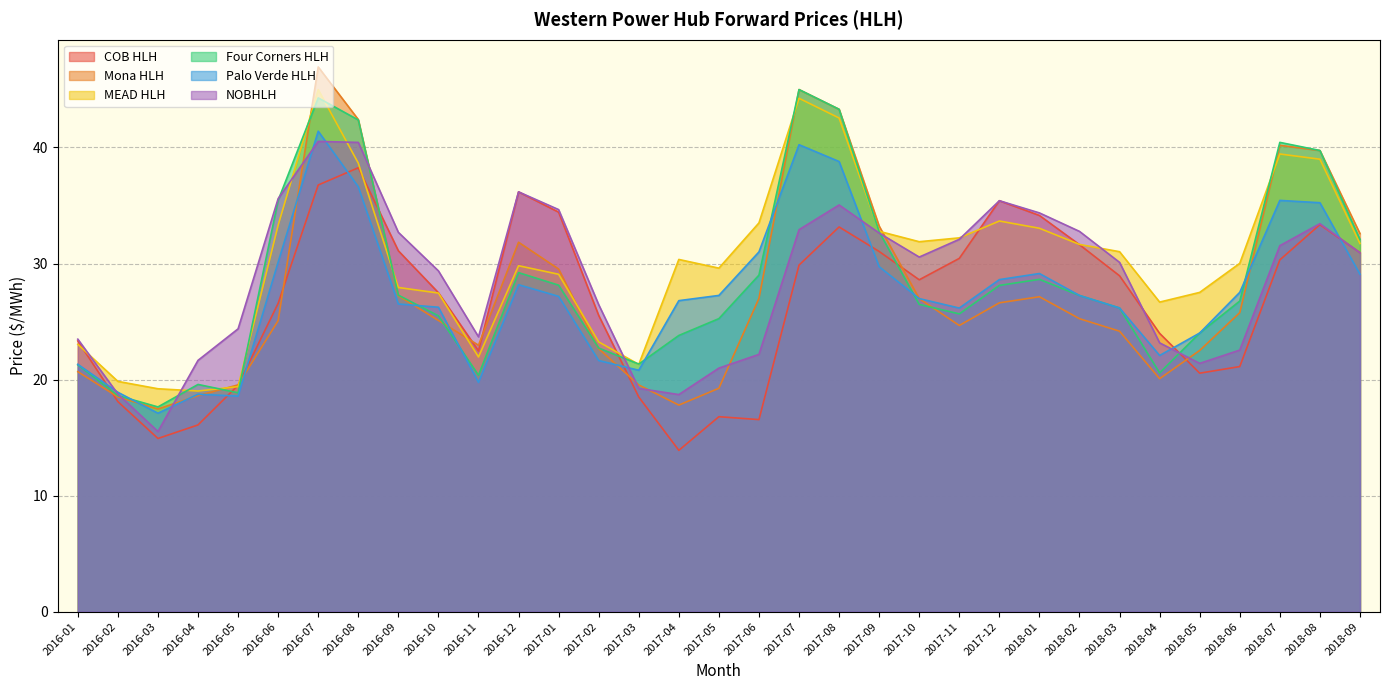

Reading left to right, list all the values displayed in this chart.

COB HLH: 23.3	18.1	14.9	16.1	19.5	26.6	36.8	38.3	31.1	27.5	22.5	36.2	34.4	25.5	18.5	13.9	16.8	16.6	29.9	33.1	31.0	28.6	30.4	35.4	34.1	31.6	28.9	24.0	20.6	21.1	30.3	33.4	30.9
Mona HLH: 20.7	18.5	17.5	18.6	19.5	25.1	46.9	42.4	27.2	25.1	23.0	31.8	29.5	22.7	19.5	17.8	19.2	27.0	45.0	43.3	33.2	27.0	24.7	26.6	27.1	25.2	24.2	20.1	22.5	25.8	40.2	39.7	32.6
MEAD HLH: 23.0	19.8	19.2	19.0	19.4	33.3	45.0	38.7	27.9	27.5	21.9	29.8	29.1	23.2	21.3	30.4	29.6	33.5	44.2	42.5	32.8	31.9	32.2	33.7	33.0	31.6	31.0	26.7	27.5	30.0	39.4	39.0	31.7
Four Corners HLH: 21.3	18.6	17.6	19.6	18.9	35.4	44.3	42.4	27.3	25.5	20.4	29.2	28.1	22.7	21.3	23.8	25.2	29.0	45.0	43.3	32.7	26.5	25.7	28.1	28.6	27.2	26.2	20.6	24.0	26.8	40.4	39.7	32.1
Palo Verde HLH: 21.3	18.9	17.1	18.7	18.6	30.1	41.4	36.6	26.5	26.2	19.8	28.2	27.2	21.6	20.8	26.8	27.2	31.0	40.2	38.8	29.7	27.0	26.2	28.6	29.1	27.2	26.2	22.1	24.0	27.5	35.4	35.2	29.1
NOBHLH: 23.5	18.8	15.5	21.7	24.4	35.6	40.5	40.4	32.7	29.4	23.7	36.2	34.6	26.5	19.2	18.7	21.0	22.2	32.9	35.0	32.6	30.6	32.1	35.4	34.4	32.8	30.1	23.2	21.4	22.5	31.5	33.4	30.9